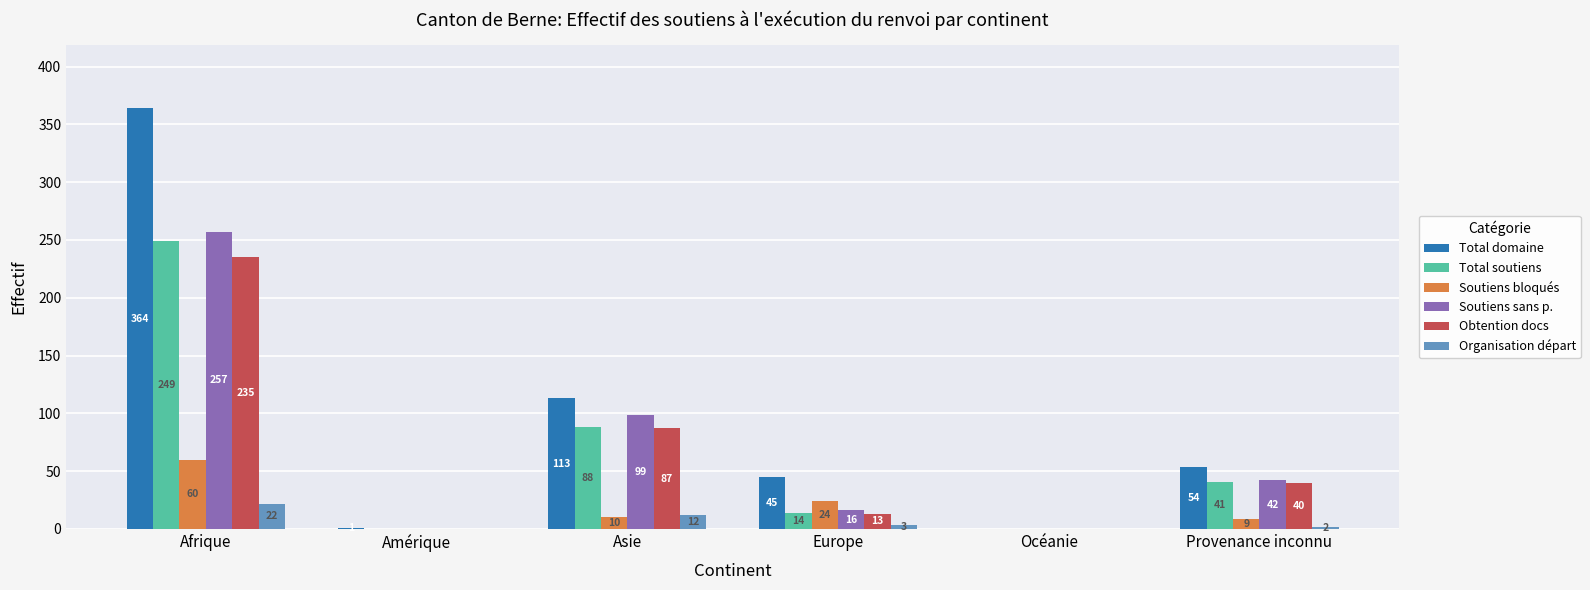

Are the bars horizontal?

No